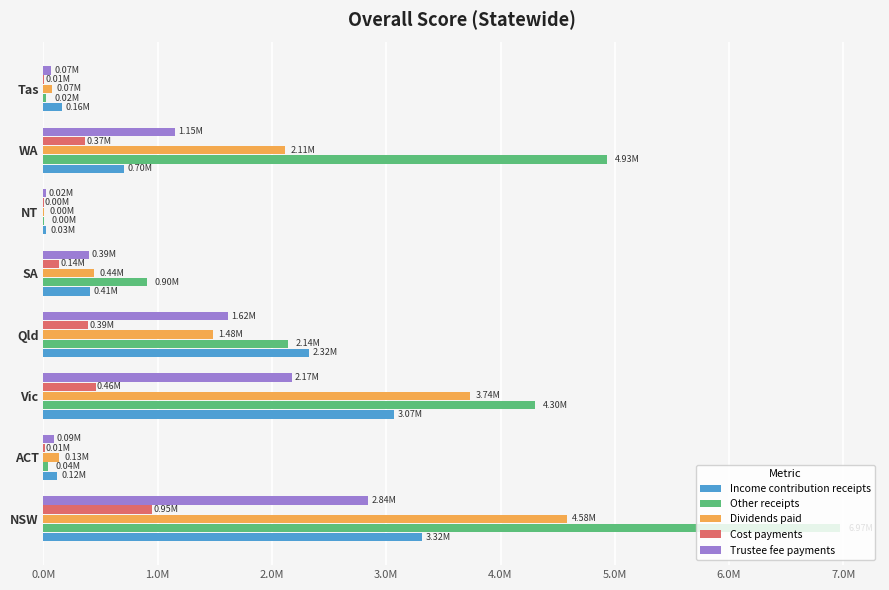

What are all the series names shown in the legend?

Income contribution receipts, Other receipts, Dividends paid, Cost payments, Trustee fee payments